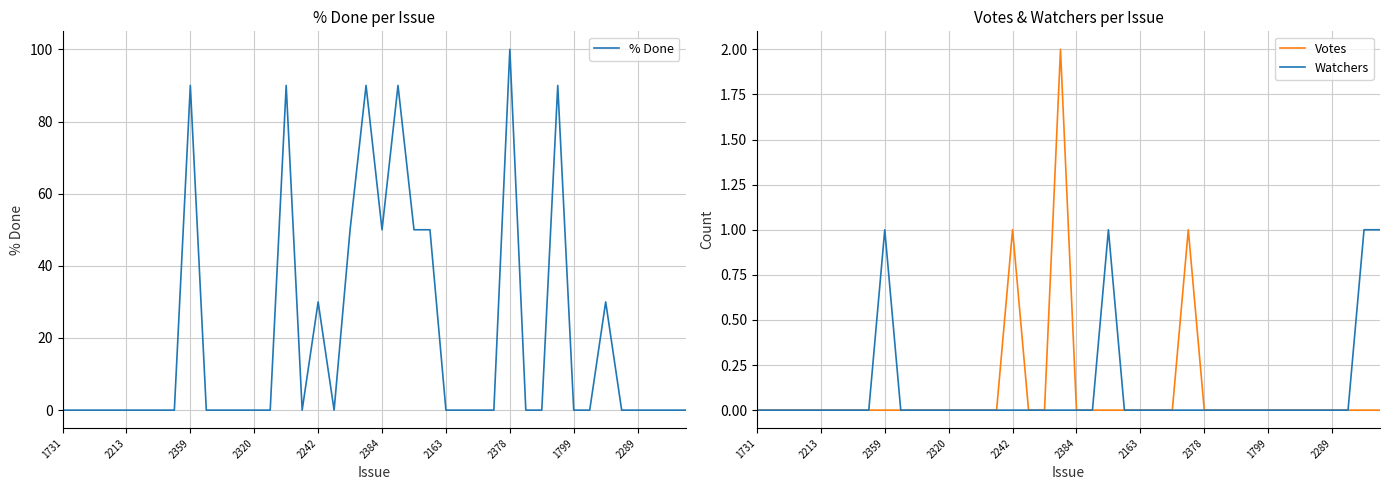

Rank the series by their maximum value, from lowest to highest.

Watchers, Votes, % Done